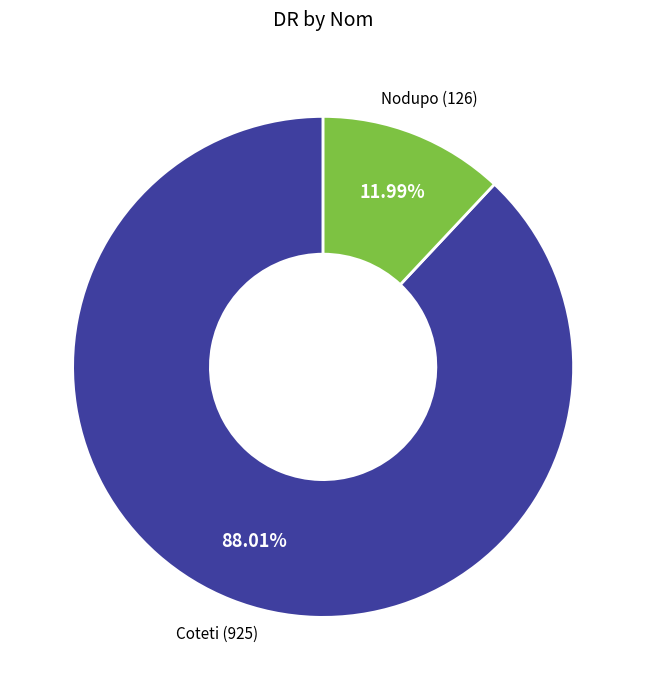

To the nearest percent, what portion does Coteti represent?

88%